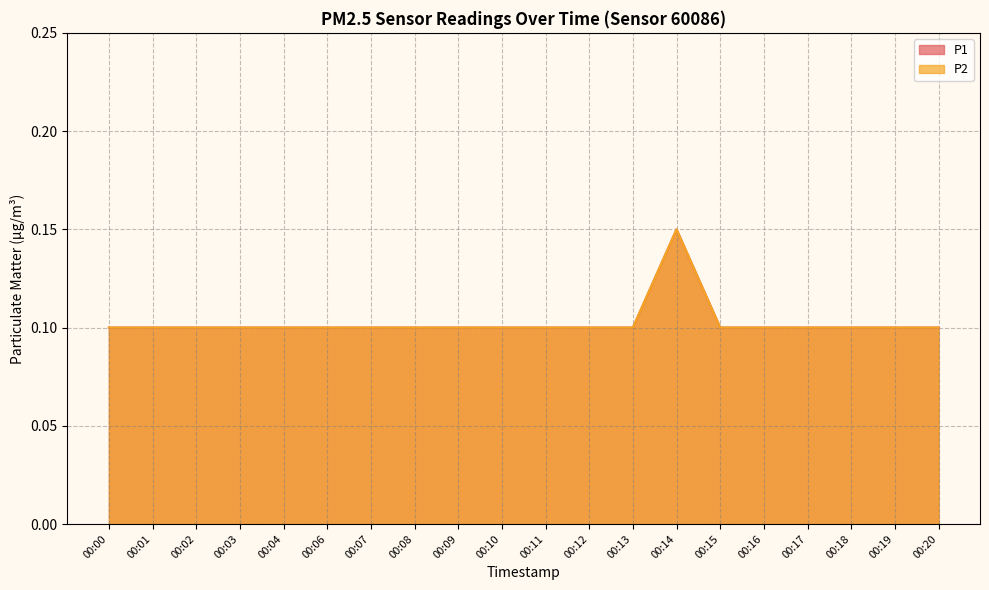

Is the value of P2 at 00:02 greater than the value of P1 at 00:12?

No